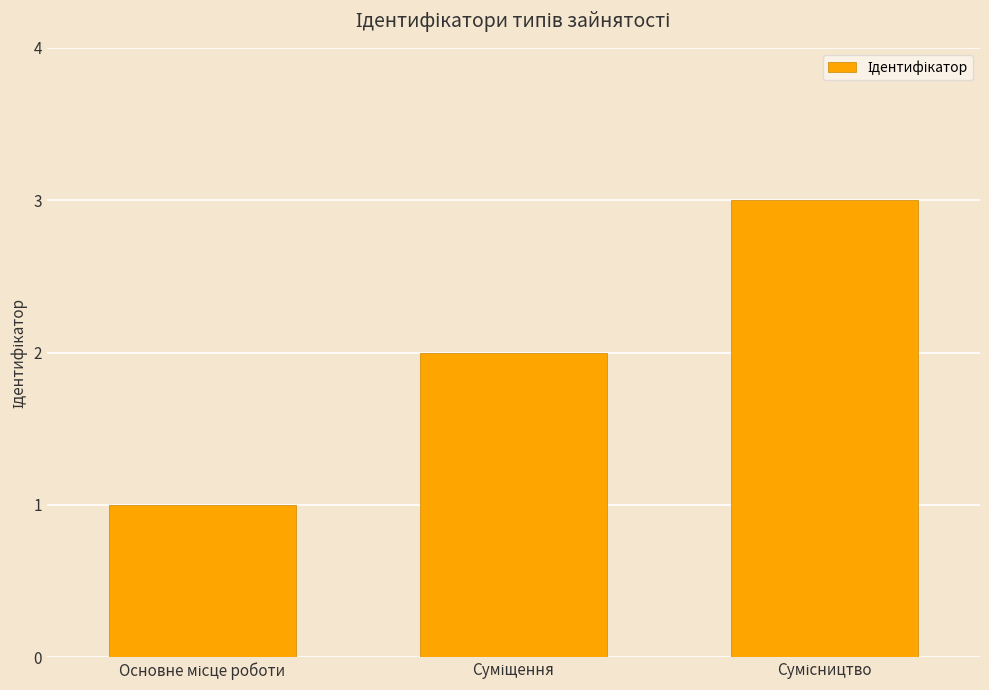

What is the greatest value displayed?

3